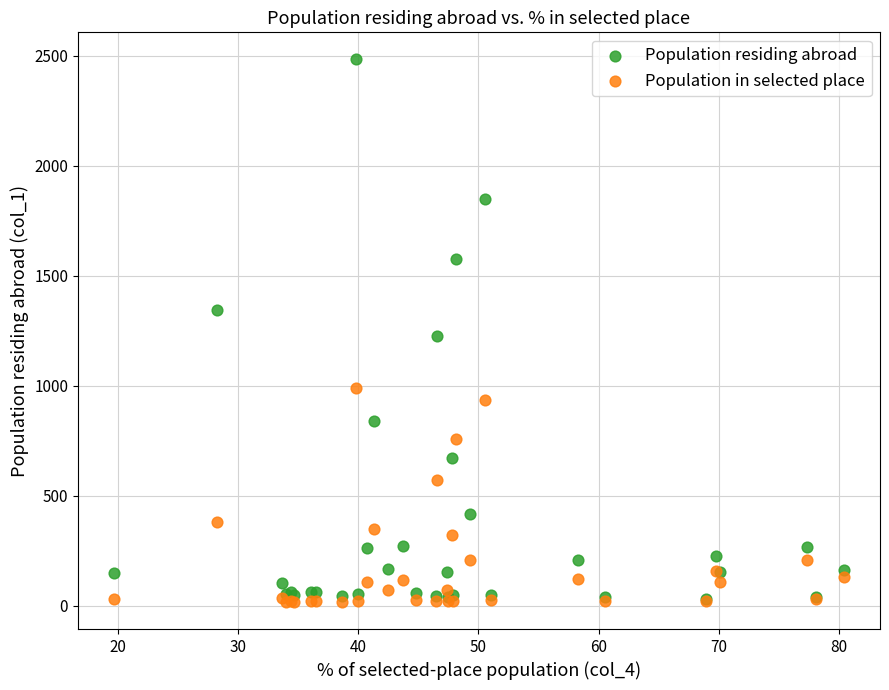

What are all the series names shown in the legend?

Population residing abroad, Population in selected place